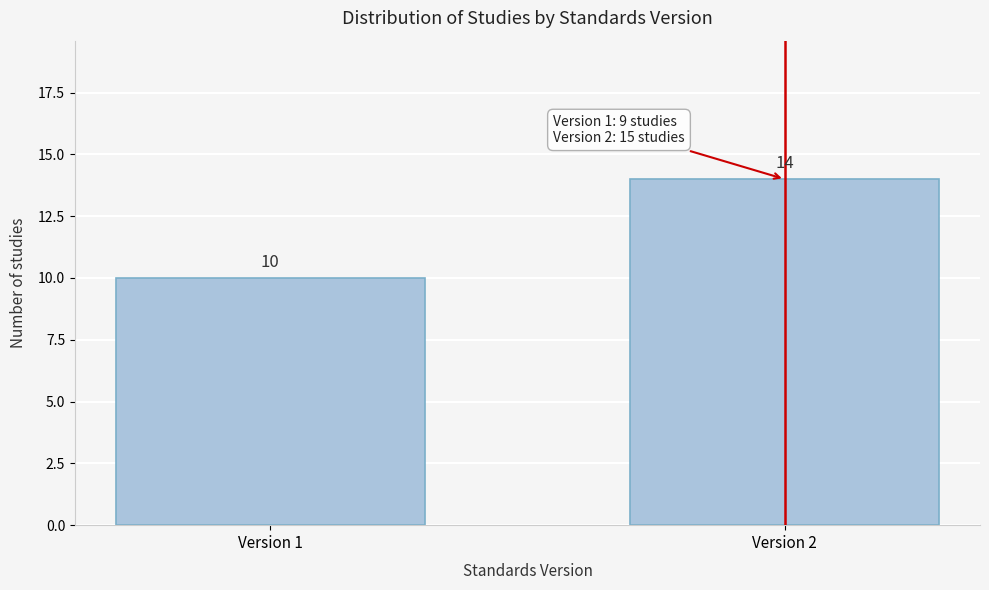

Reading left to right, extract all data points from this chart.

10	14